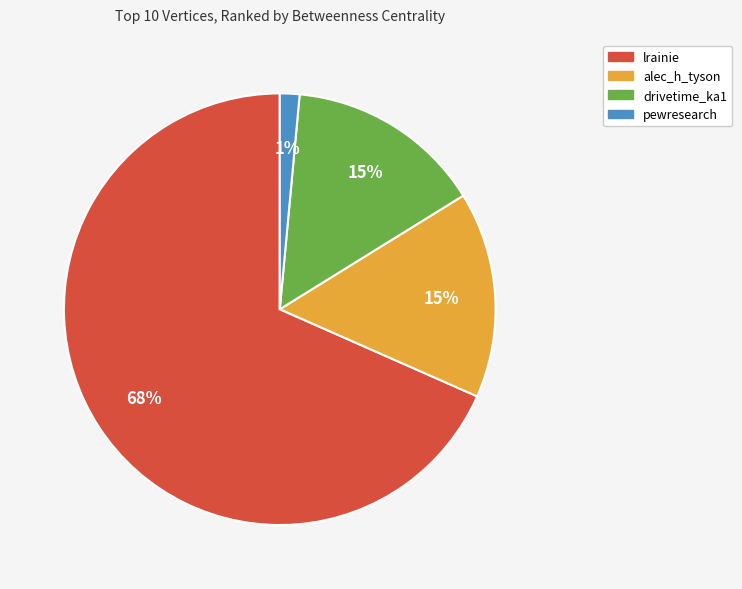

To the nearest percent, what is the average slice percentage?

25%